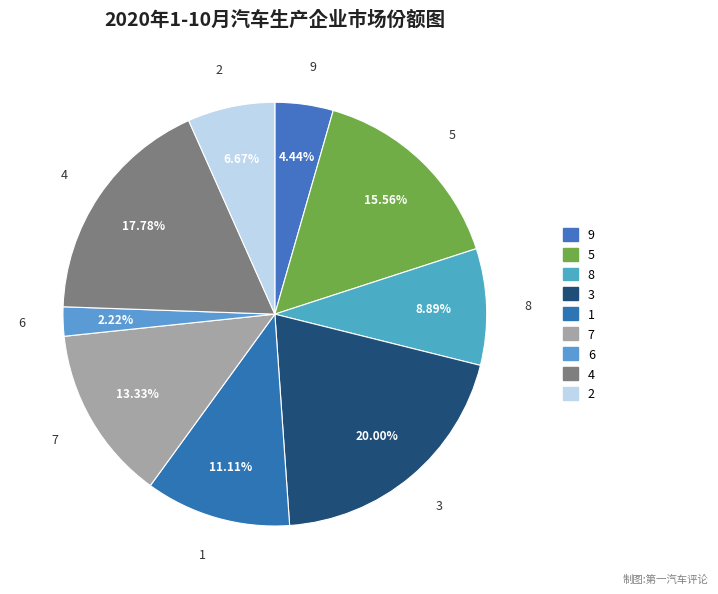

What percentage is NOT represented by 3?

80.0%